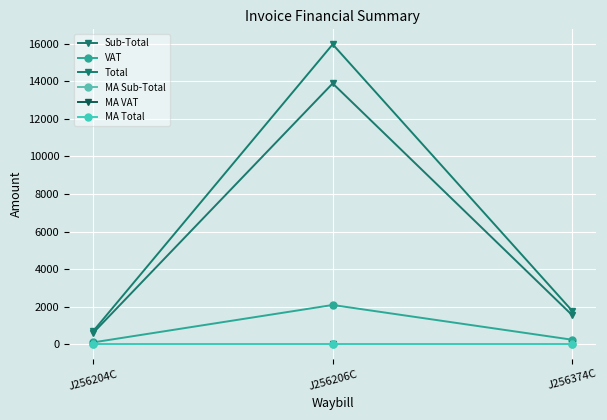

Rank the series at J256206C from highest to lowest value.

Total, Sub-Total, VAT, MA Sub-Total, MA VAT, MA Total